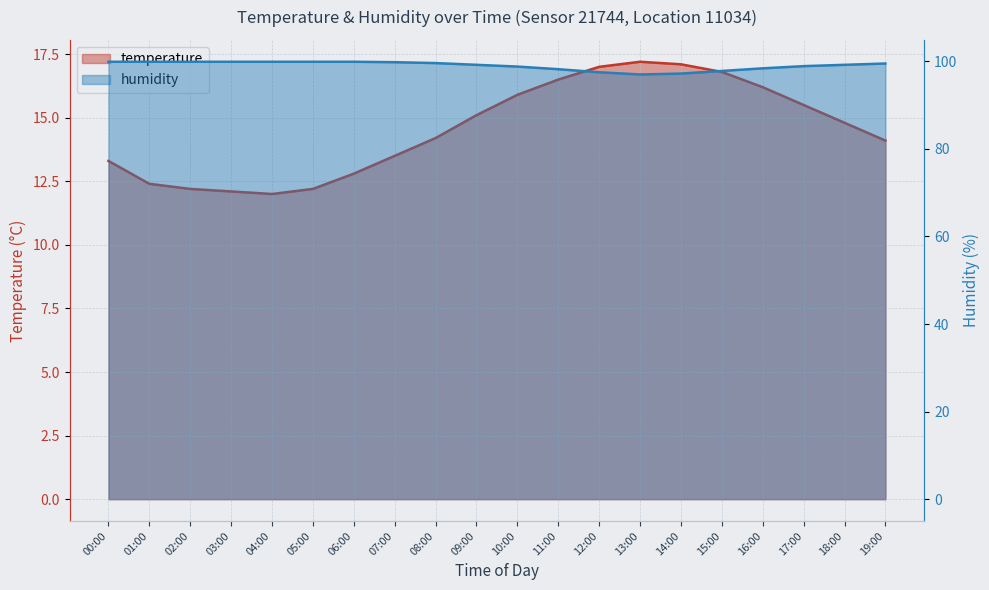

Where is the first local maximum for temperature?

13:00